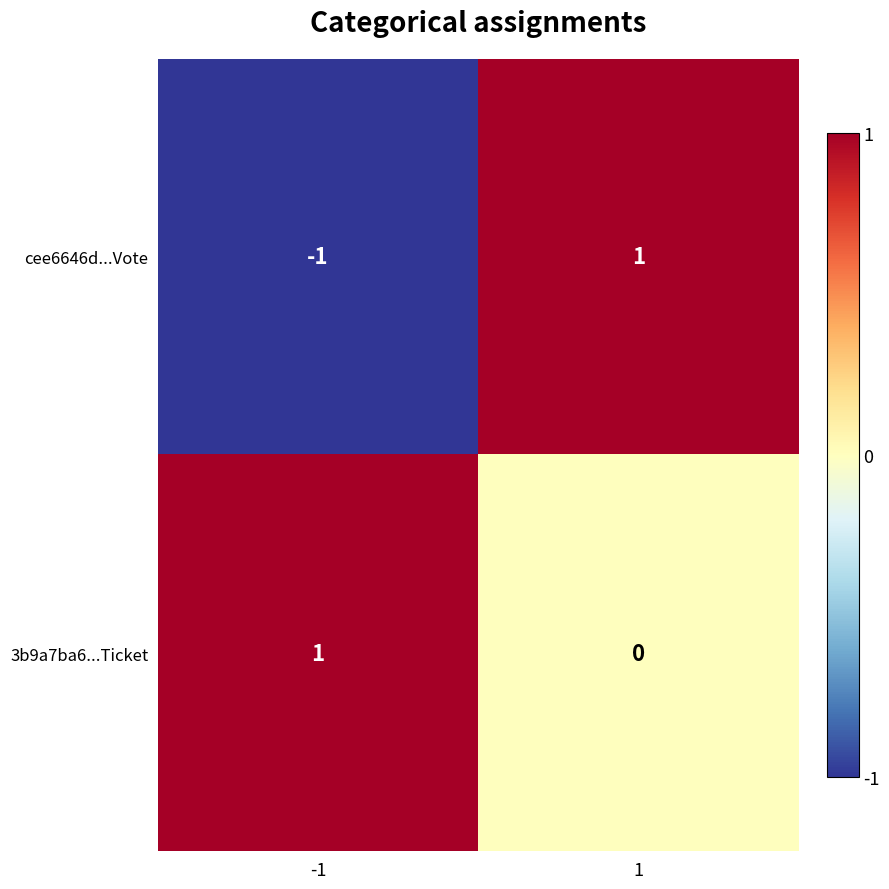

What is the total value across all series at 1?

1